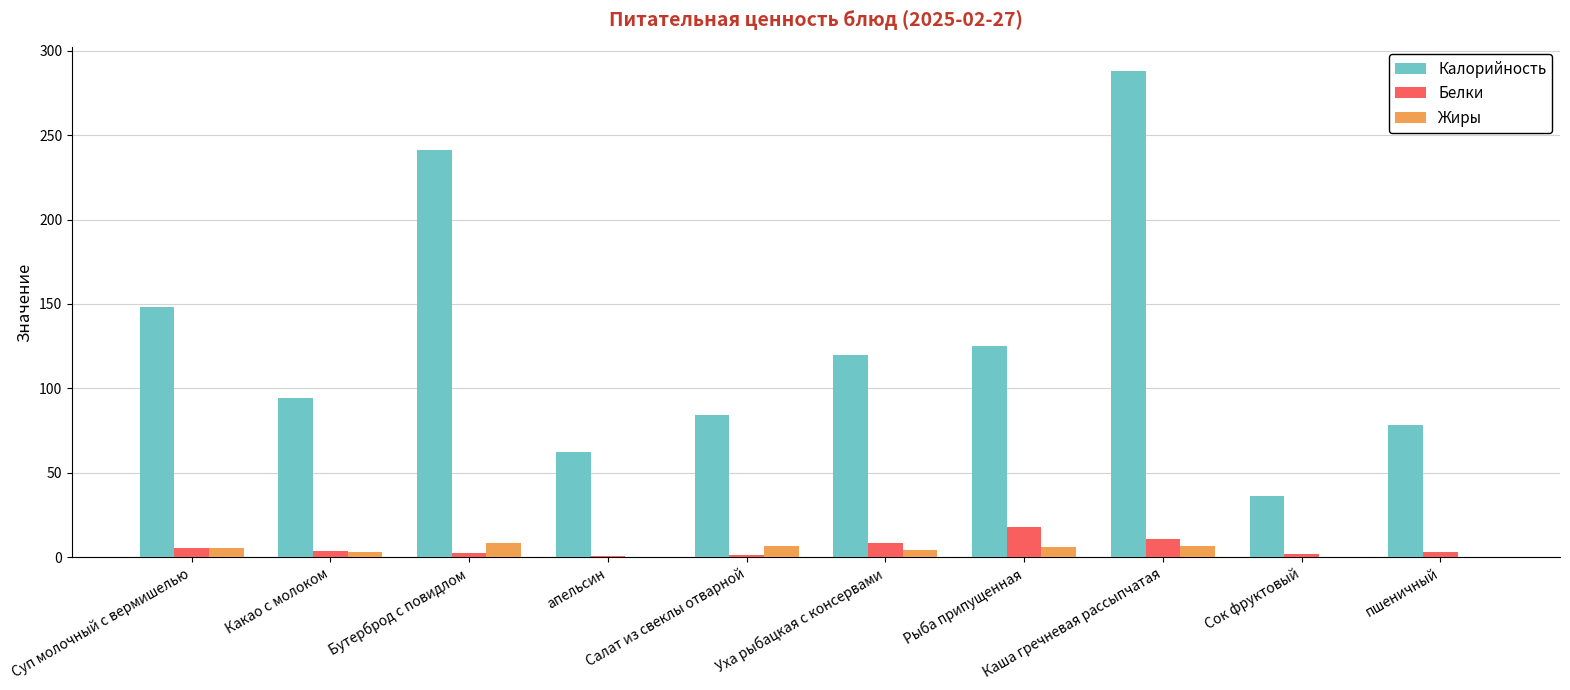

What are all the series names shown in the legend?

Калорийность, Белки, Жиры